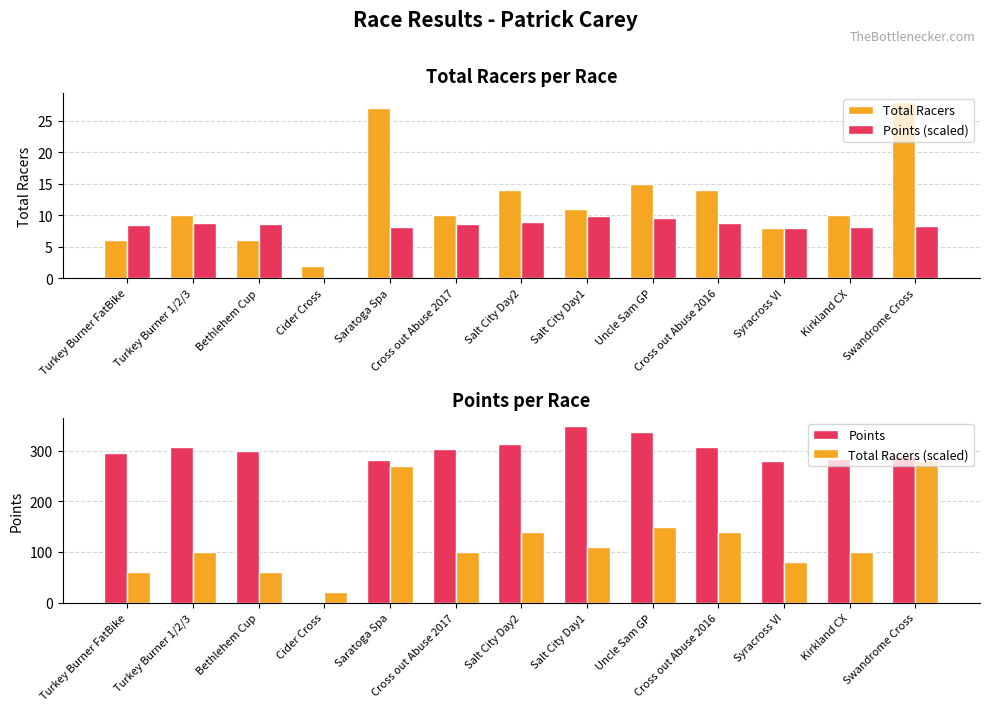

Which category has the highest value in the Total Racers (scaled) series?

Swandrome Cross